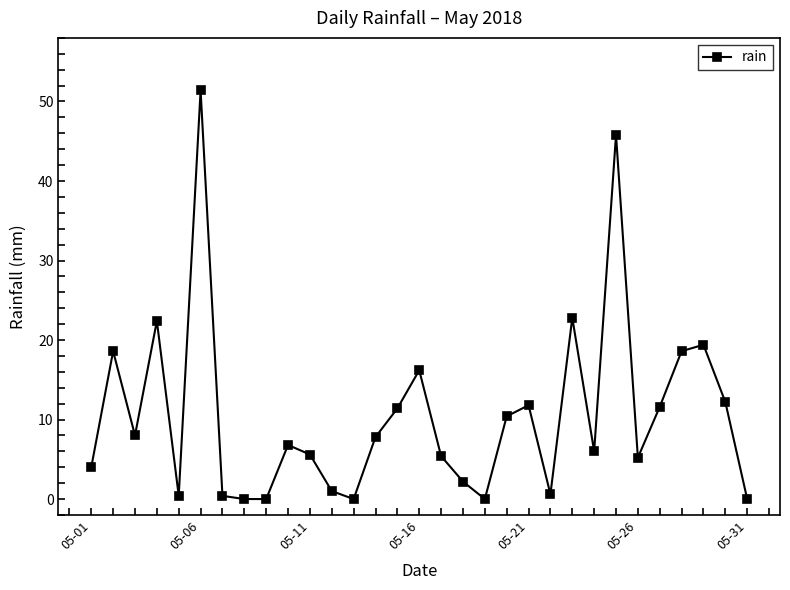

True or false: the data has more than 0 interior local peaks.

True